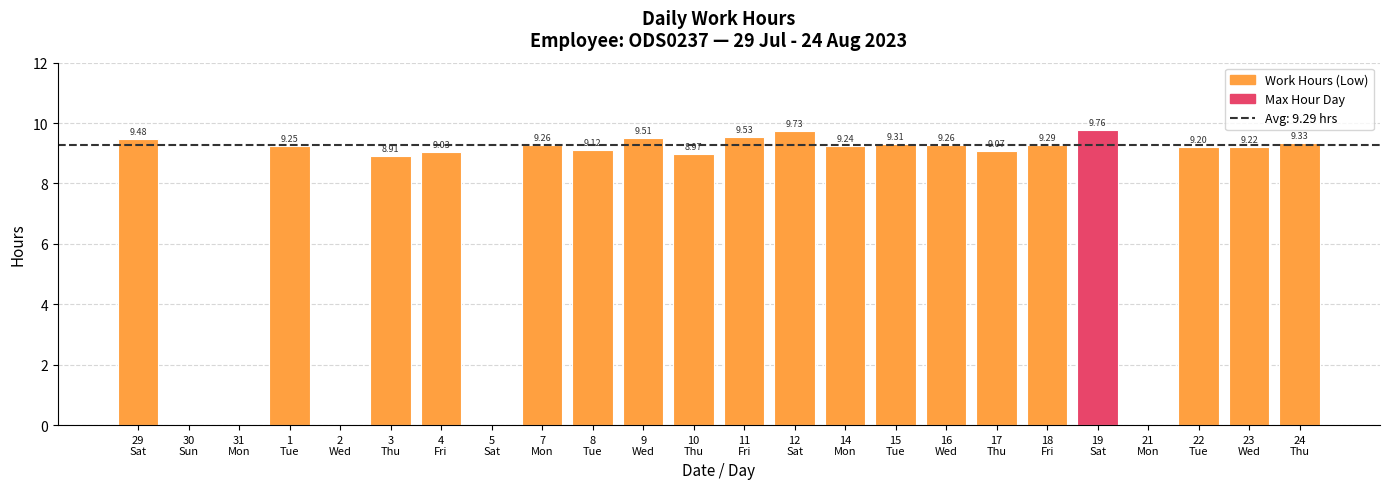

Count the number of data series in this chart.

1